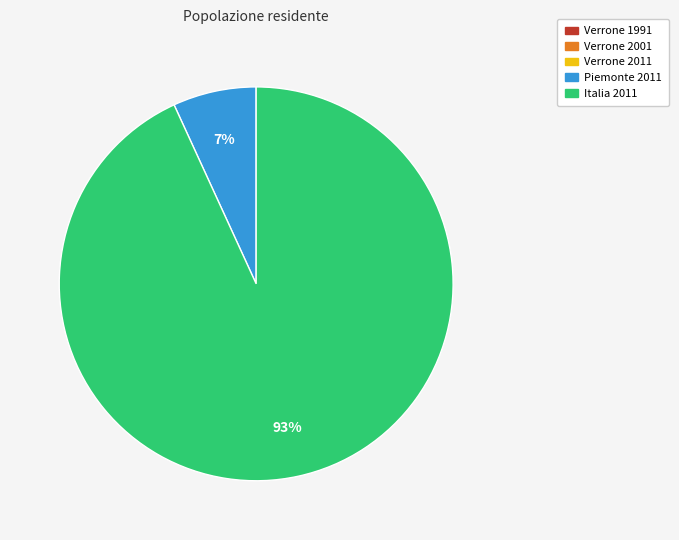

To the nearest percent, what portion does Piemonte 2011 represent?

7%